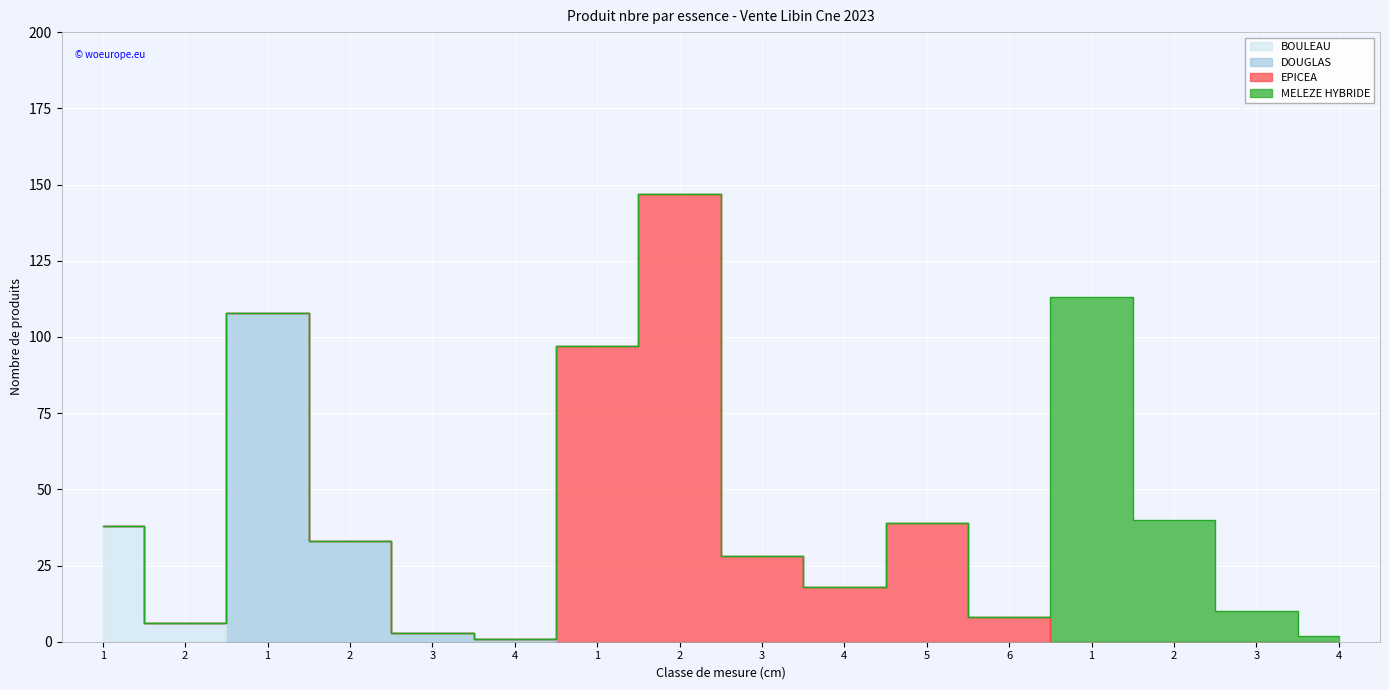

How many data points in DOUGLAS are above 0?

4